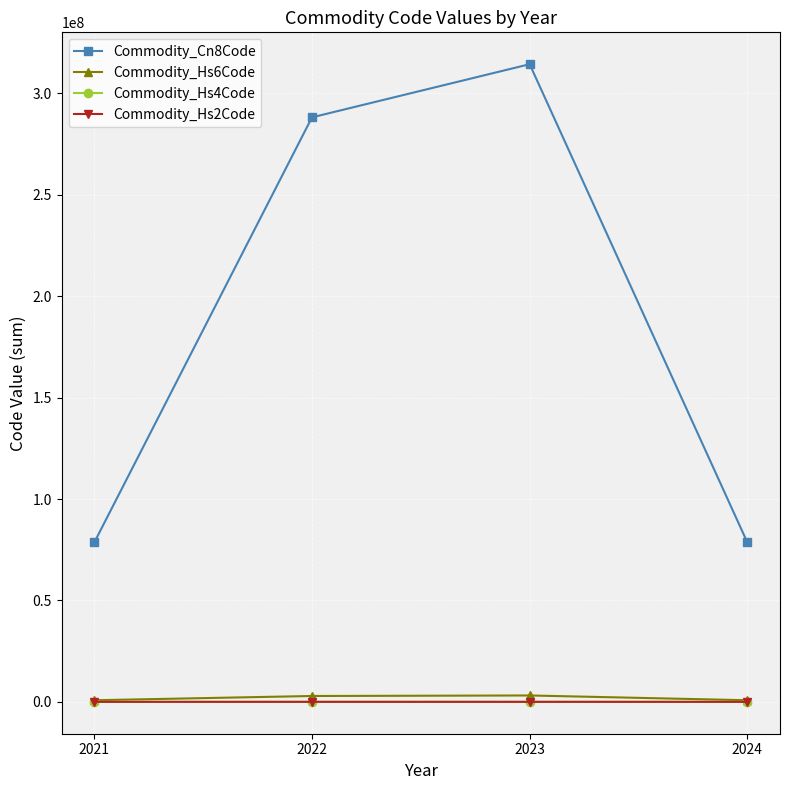

True or false: Commodity_Hs6Code and Commodity_Cn8Code intersect in this chart.

False